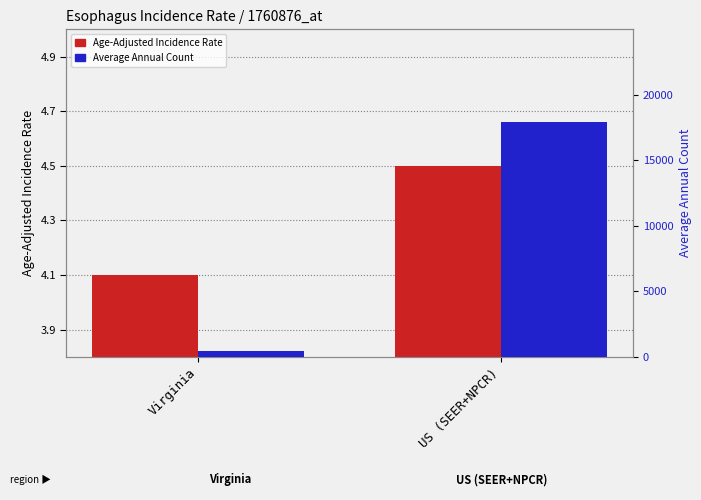

What is the difference between the highest and lowest values at US (SEER+NPCR)?

17917.5